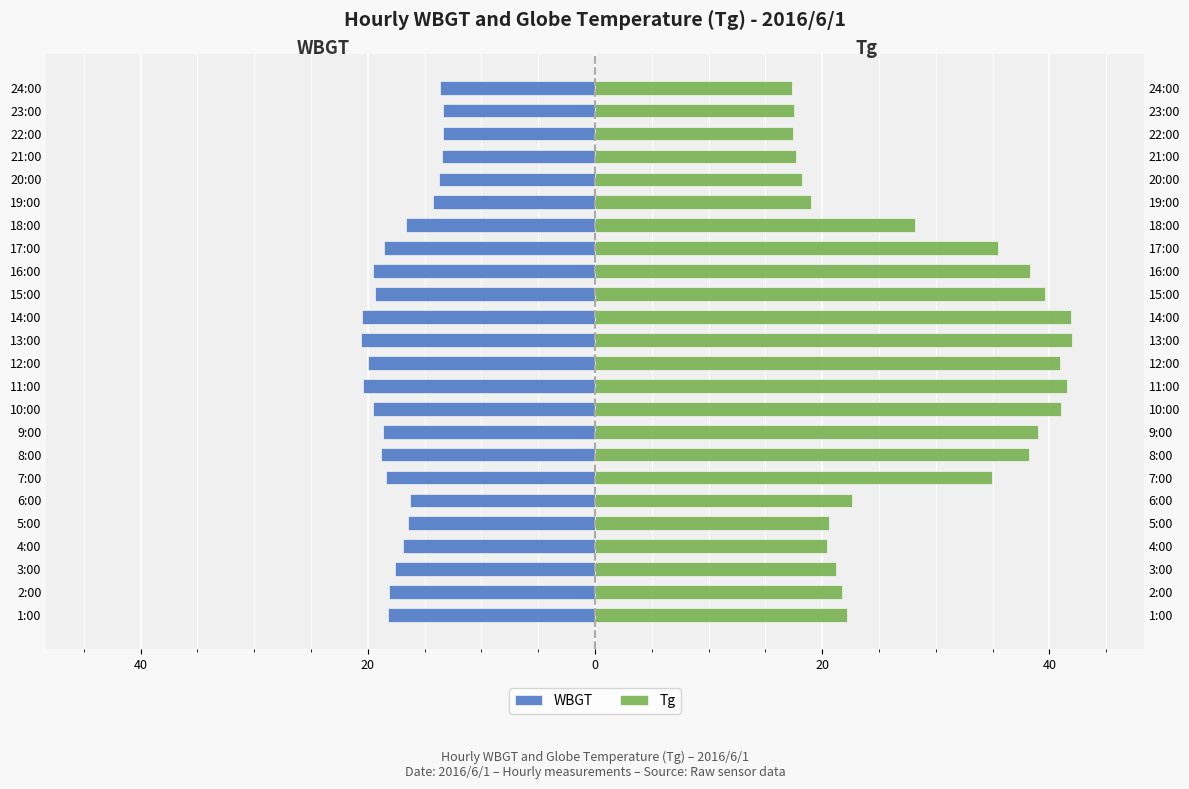

Are the bars horizontal?

Yes